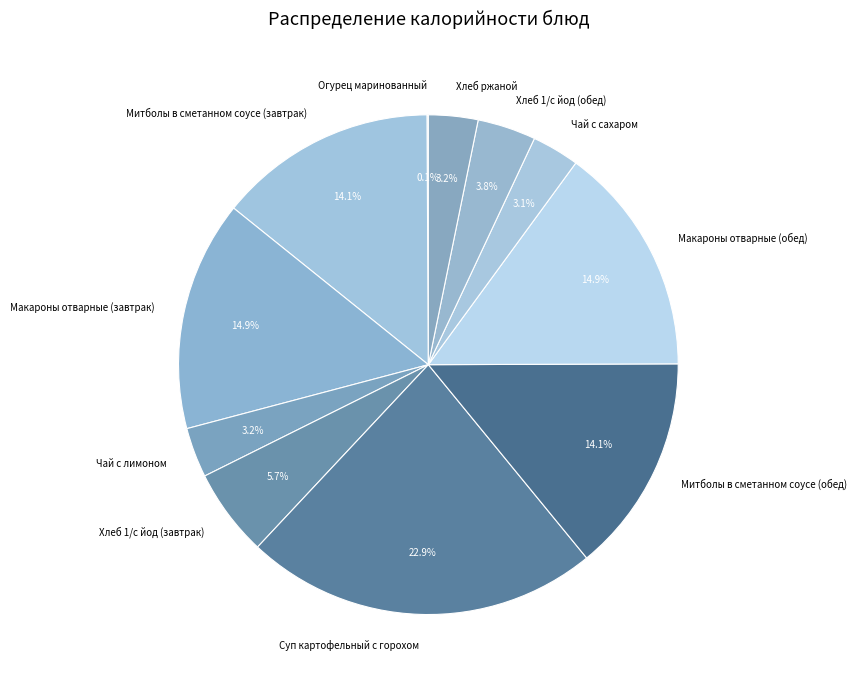

Between Митболы в сметанном соусе (завтрак) and Макароны отварные (обед), which is larger?

Макароны отварные (обед)